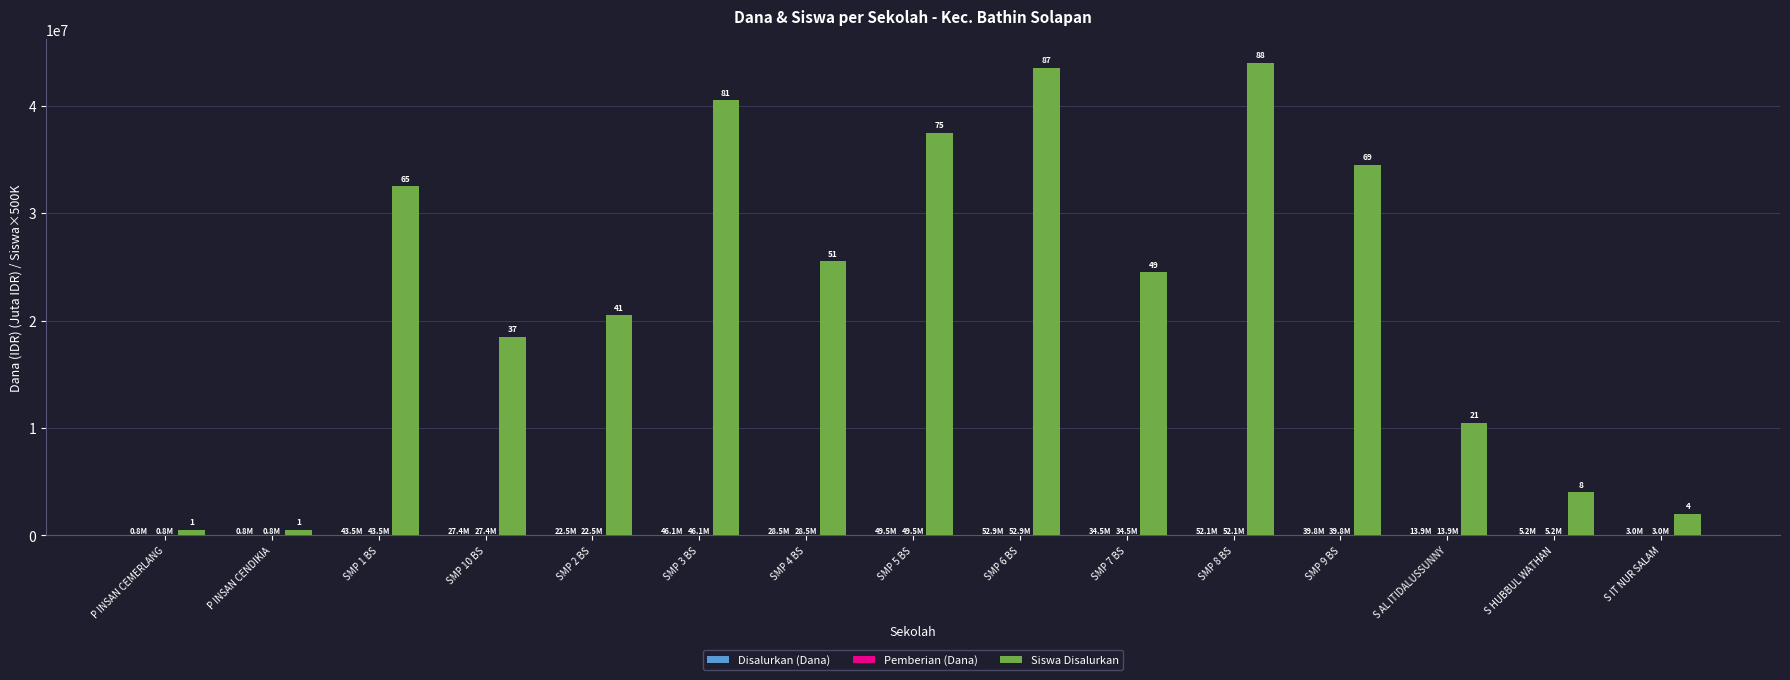

How many groups of bars are there?

15